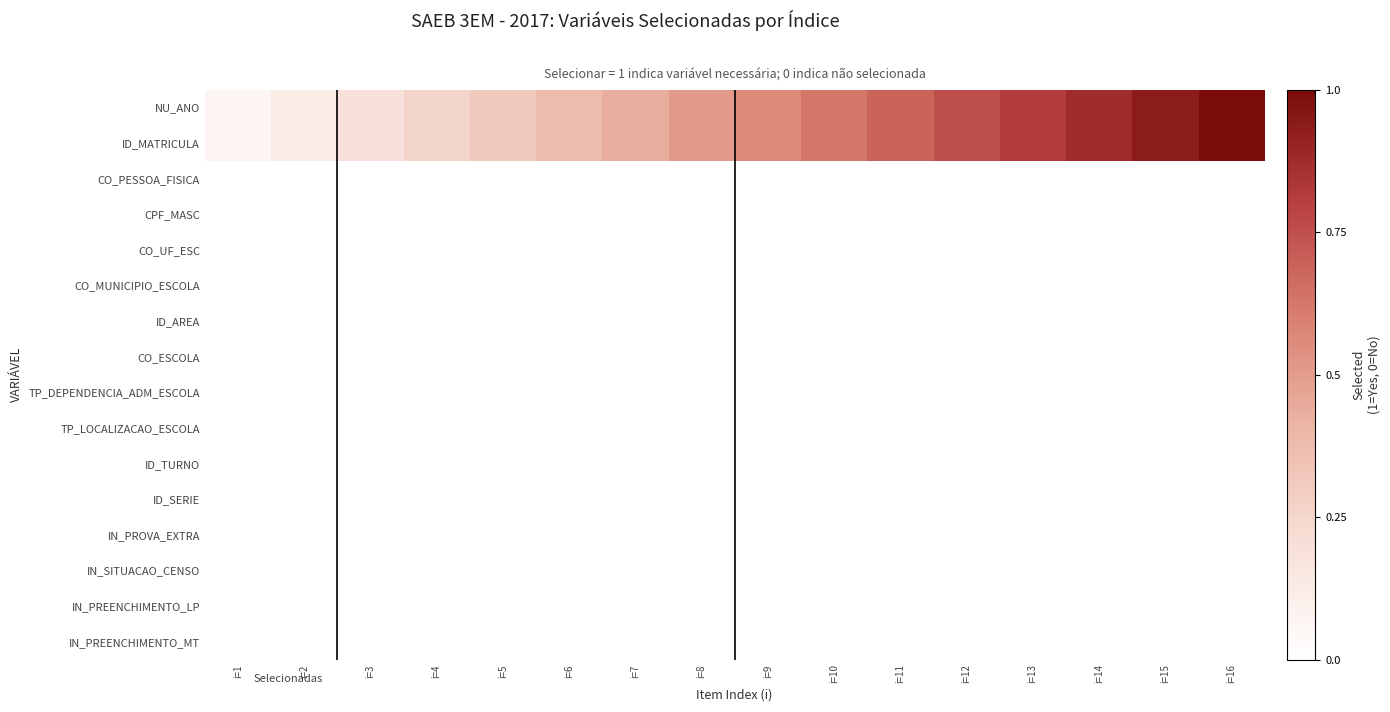

At which category does the chart reach its peak across all series?

i=16